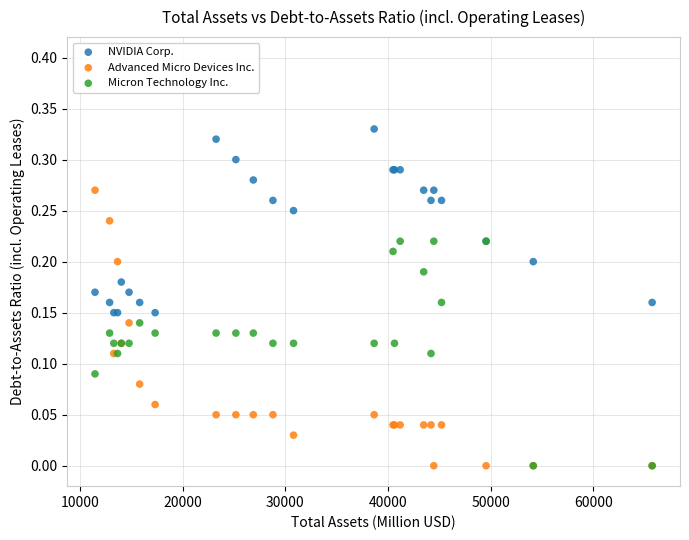

What are all the series names shown in the legend?

NVIDIA Corp., Advanced Micro Devices Inc., Micron Technology Inc.